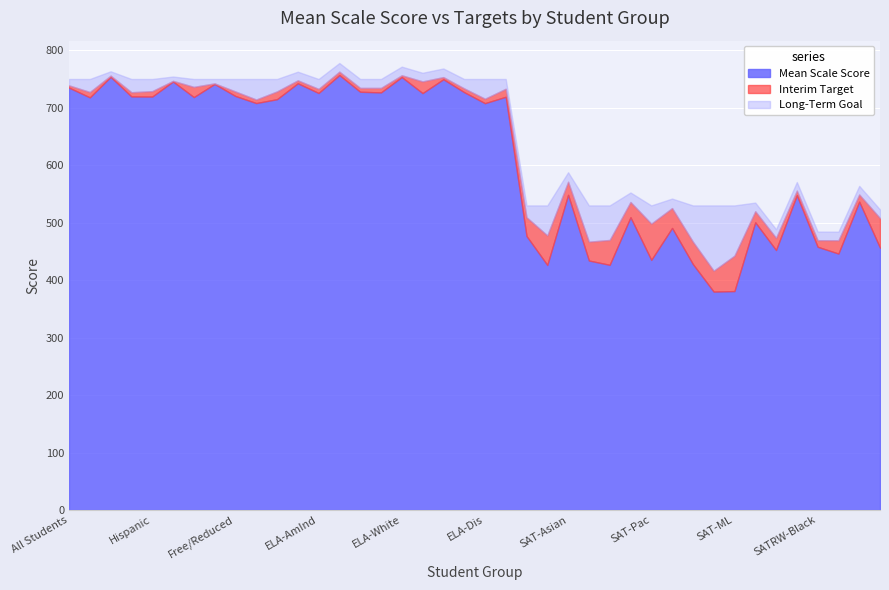

Where does the Long-Term Goal series first go above 750?

2